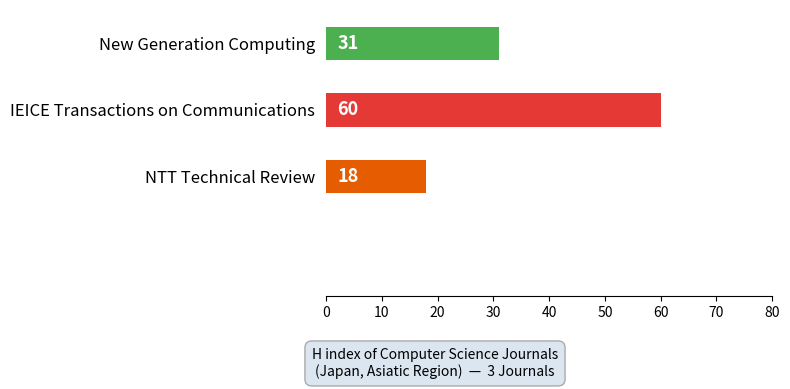

List the labels in order of value, largest first.

IEICE Transactions on Communications, New Generation Computing, NTT Technical Review